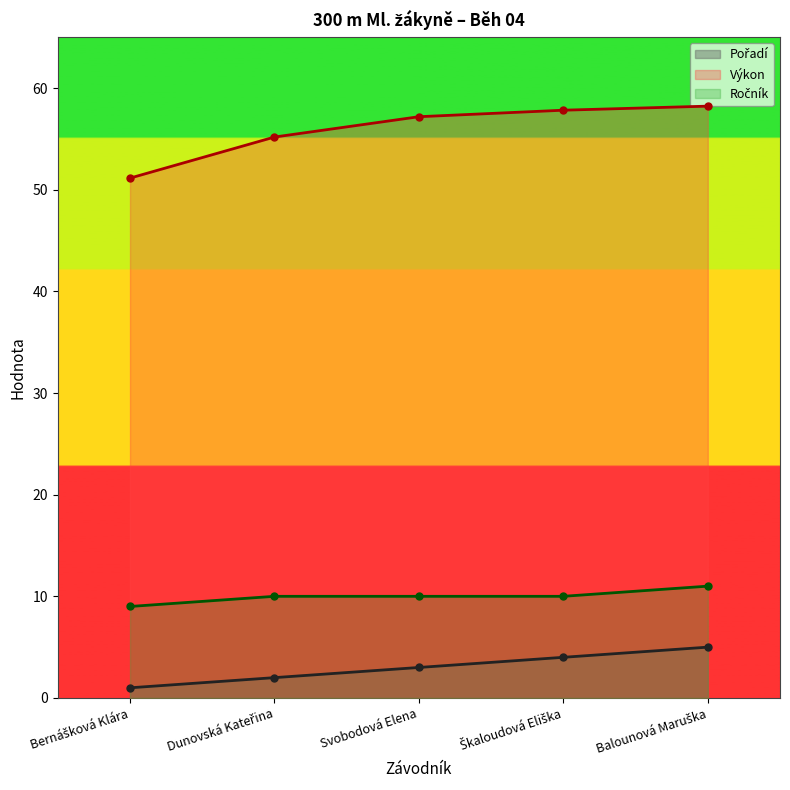

Reading left to right, extract all data points from this chart.

Pořadí: 1.0	2.0	3.0	4.0	5.0
Výkon: 51.1	55.2	57.2	57.8	58.2
Ročník: 9.0	10.0	10.0	10.0	11.0